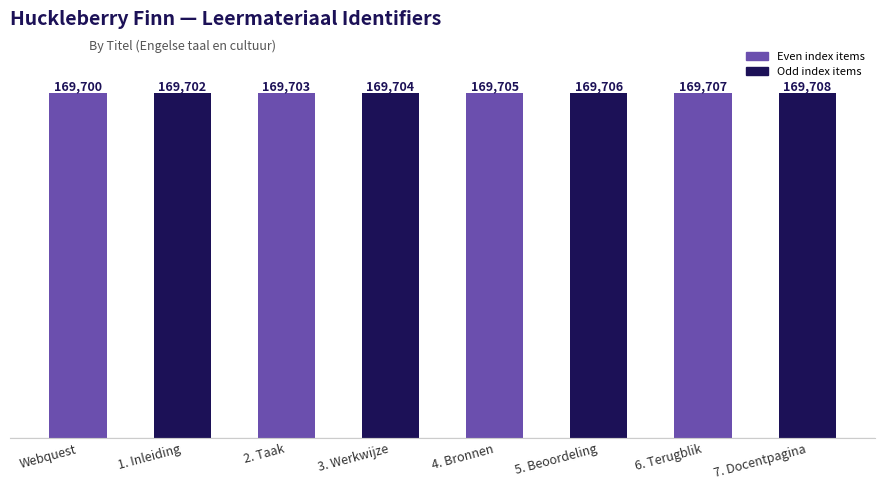

True or false: the data shows 169705 at 4. Bronnen.

True